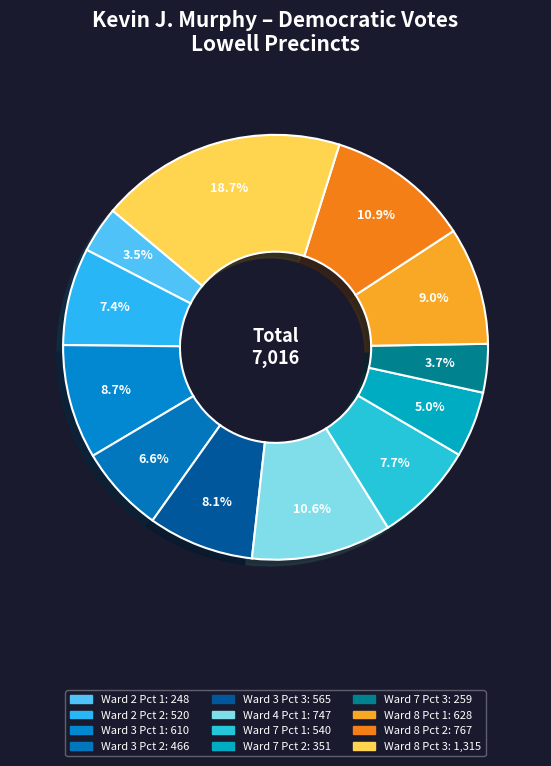

Approximately how many times larger is the value at Ward 4 Pct 1 compared to Ward 3 Pct 2?

1.6